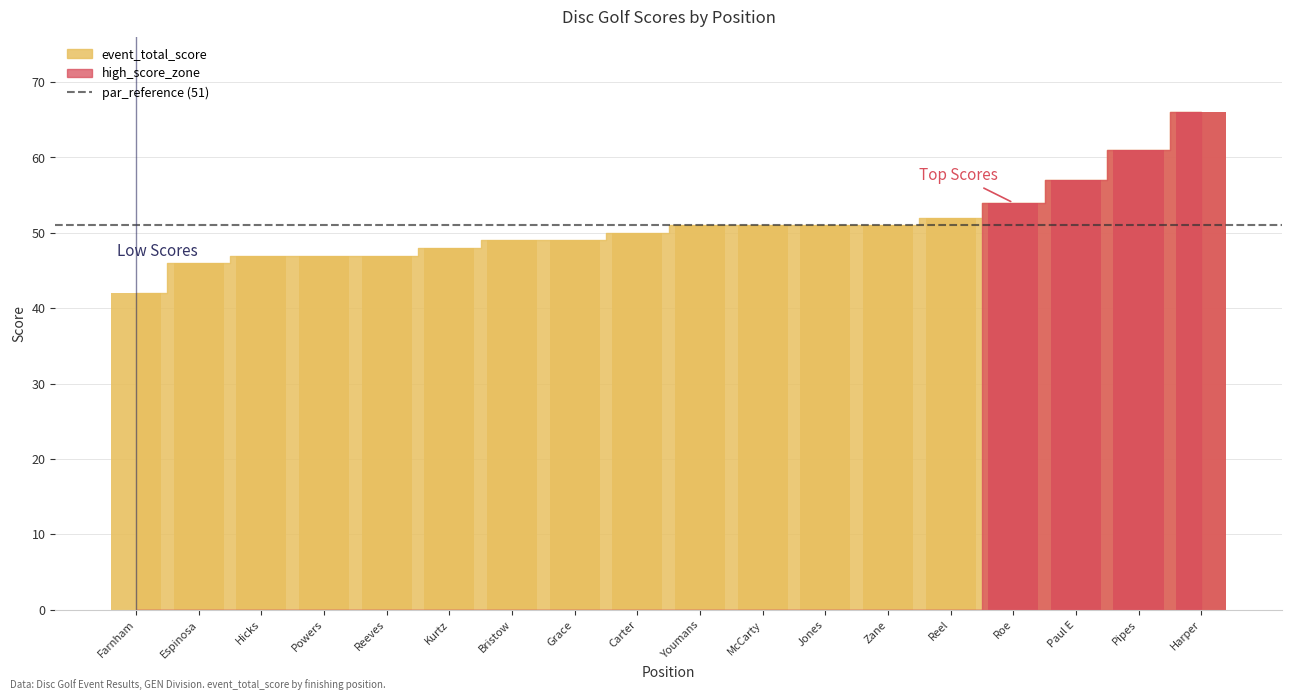

How many values in the event_total_score series exceed 51?

5